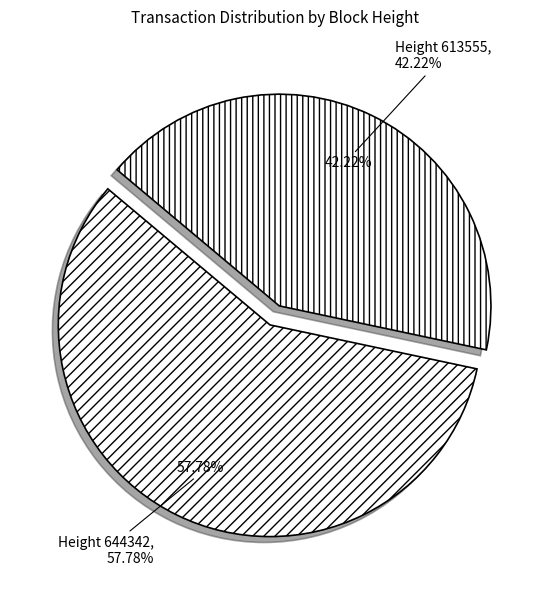

To the nearest percent, what percentage of the pie is 613555?

42%